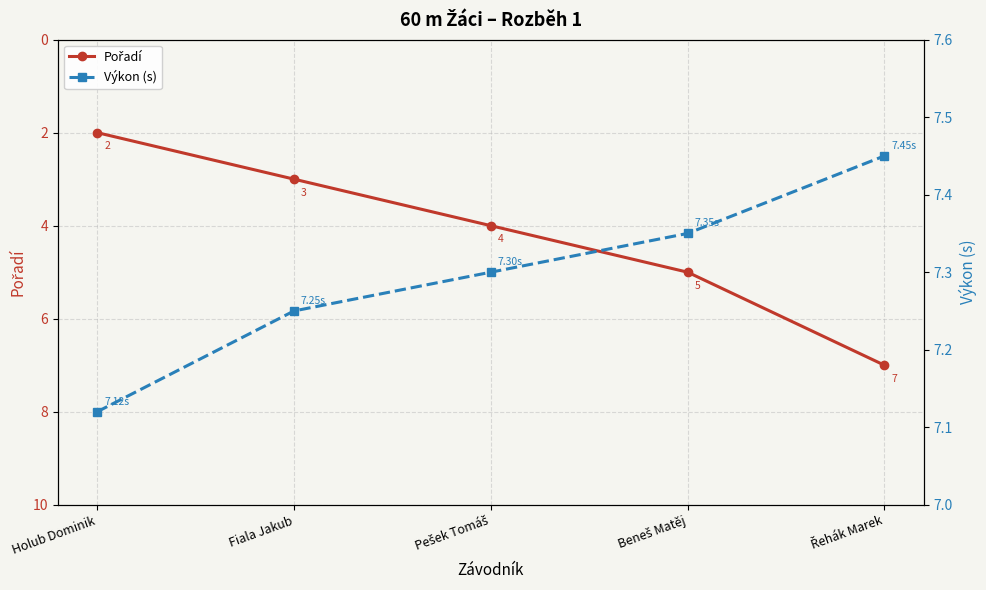

What is the difference between the second highest and second lowest values in the Pořadí series?

2.0